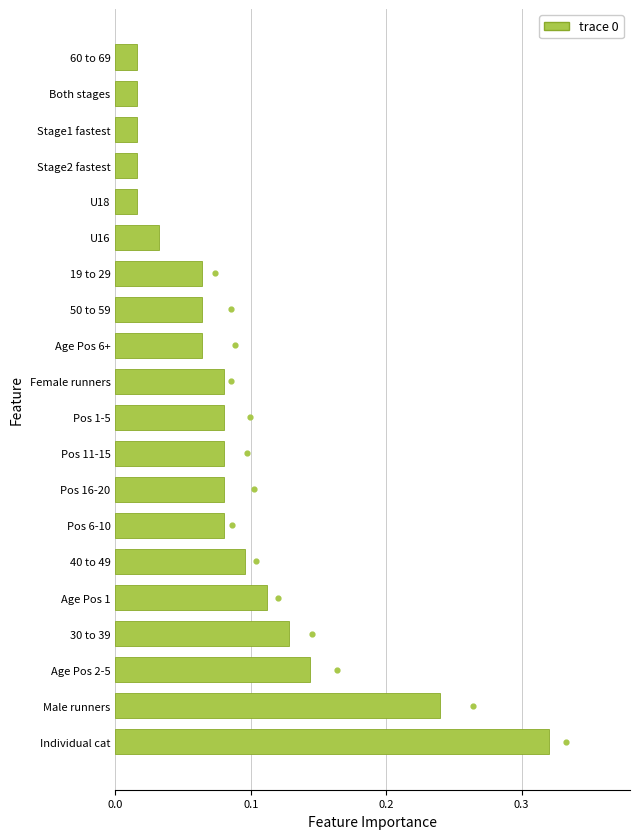

Between U18 and Pos 6-10, which is larger?

Pos 6-10